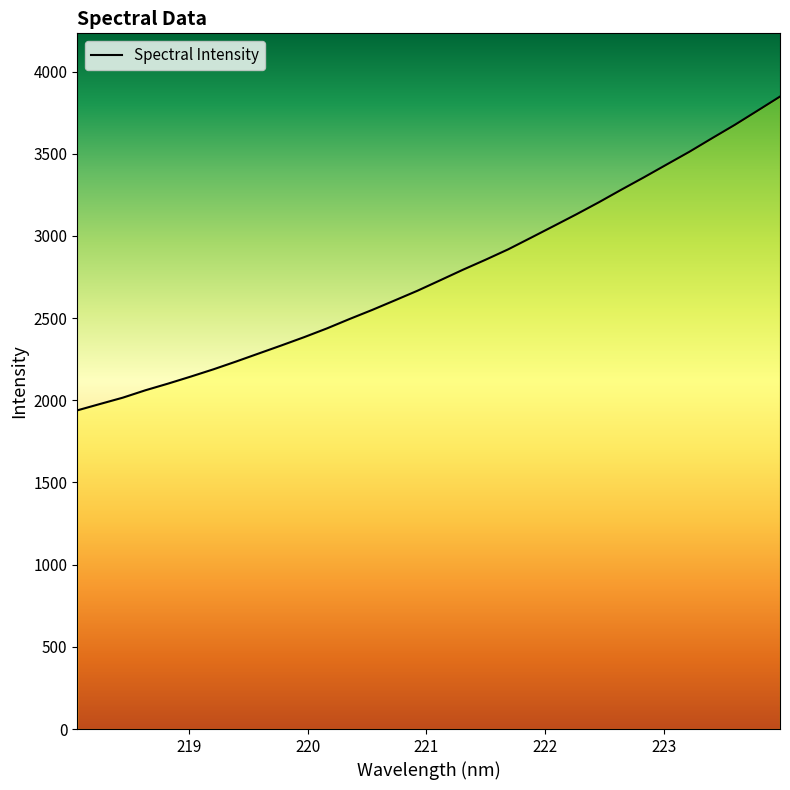

Reading left to right, extract all data points from this chart.

1938.7	1977.5	2015.8	2060.9	2101.5	2144.2	2188.4	2235.9	2285.0	2334.0	2384.2	2437.1	2494.4	2549.7	2607.9	2666.7	2730.2	2794.1	2855.0	2918.4	2988.7	3059.5	3130.8	3204.6	3281.8	3357.2	3434.8	3512.2	3594.4	3675.5	3761.4	3847.8